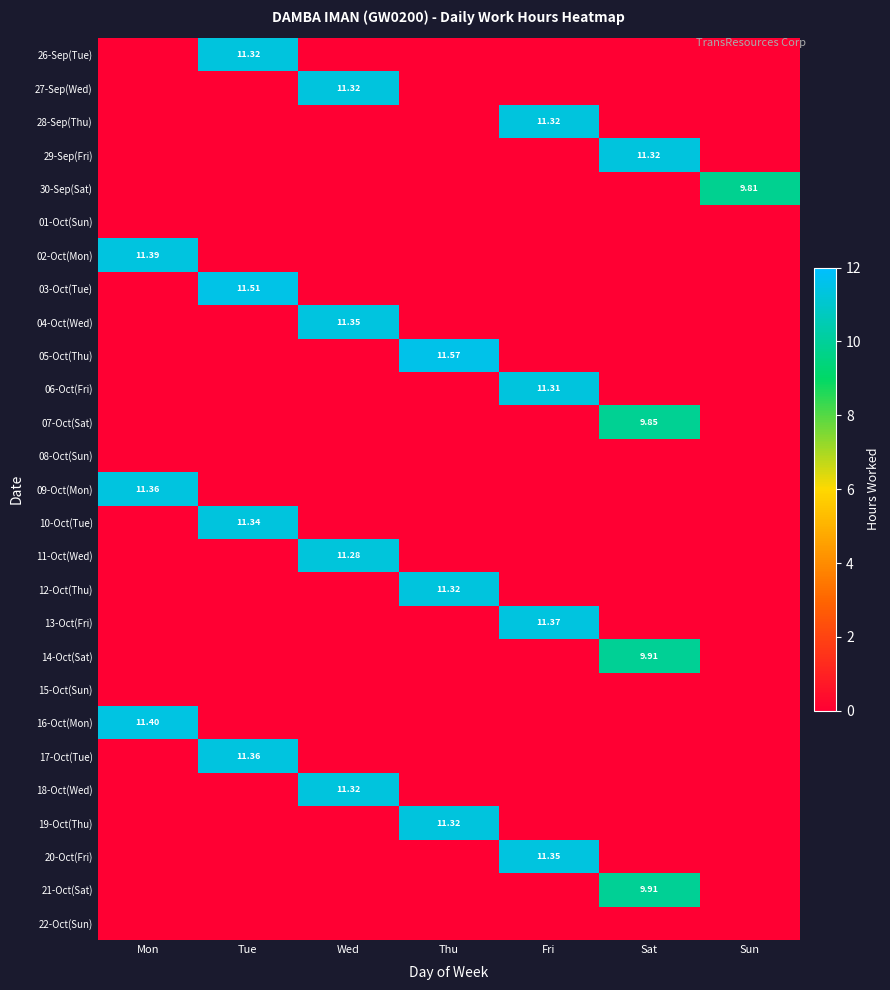

How many values in the 06-Oct(Fri) series exceed 0?

1